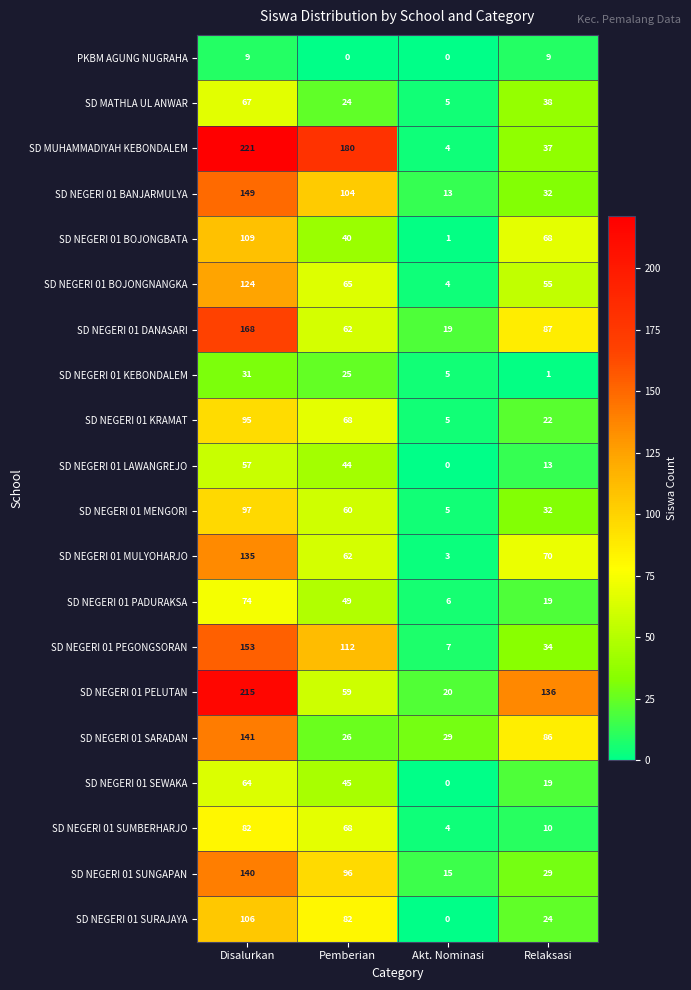

The SD NEGERI 01 PELUTAN series shows 136 at Relaksasi. True or false?

True